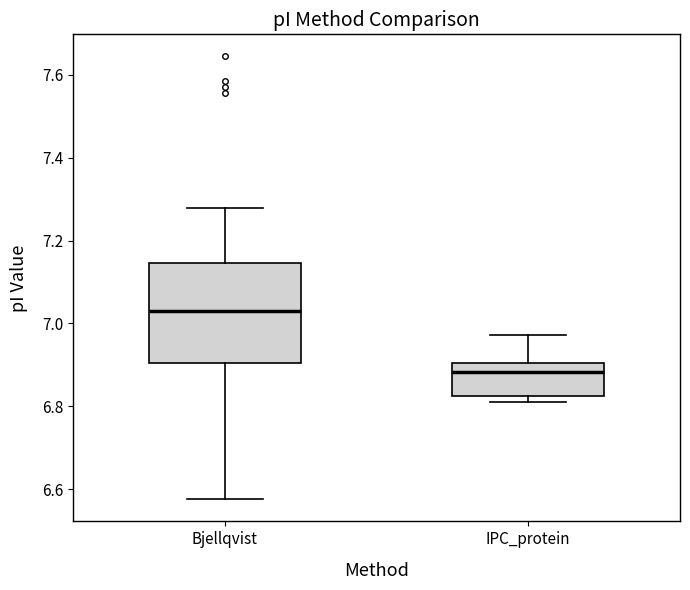

Reading left to right, read every box against the y-axis: the position of its median line, the range the box covers, and the ends of its whiskers. The values are not printed on the chart, so give them approximately, as read against the axis.

Bjellqvist: median 7.02, box 6.90 to 7.14, whiskers 6.58 to 7.28
IPC_protein: median 6.88, box 6.82 to 6.90, whiskers 6.82 (just below the box's lower edge) to 6.98